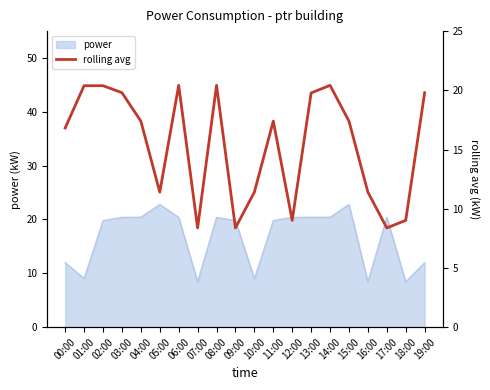

Approximately how many times larger is the value at 04:00 compared to 05:00?

1.5